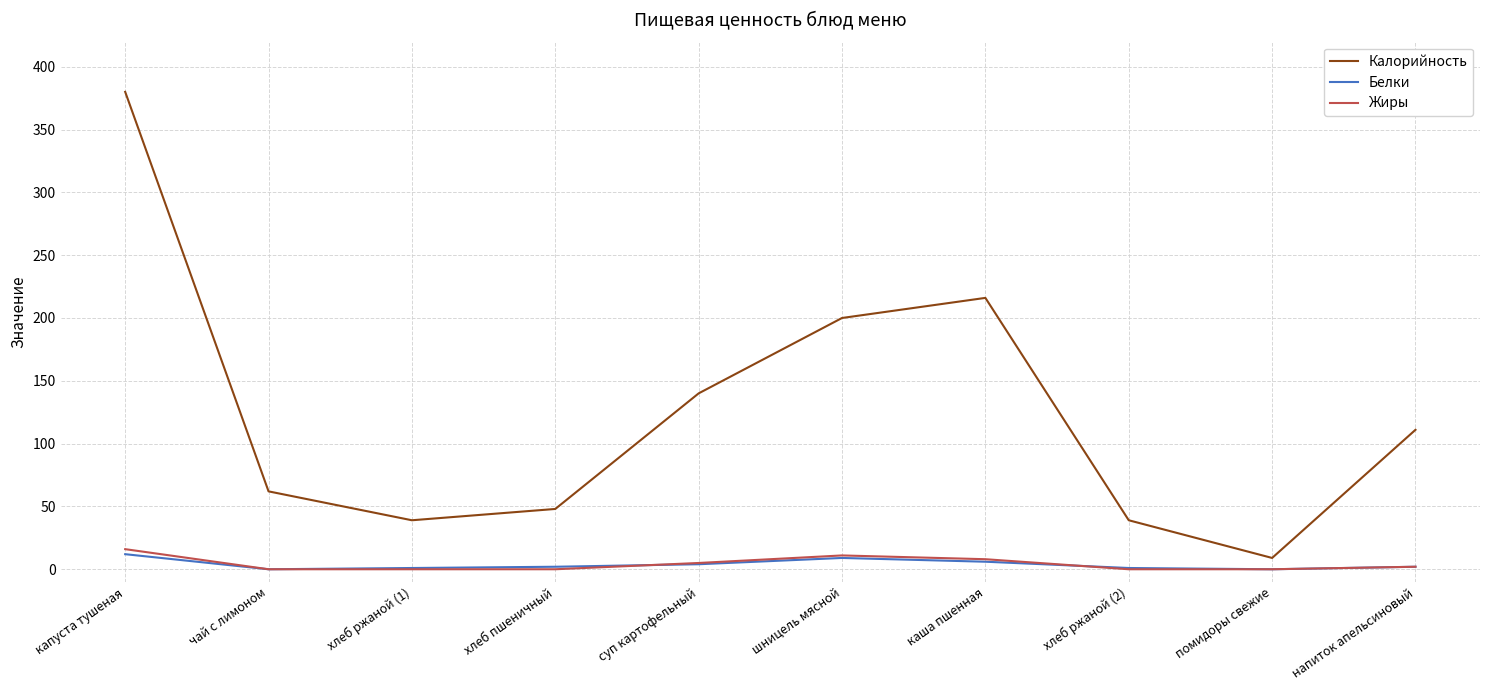

How many series are shown in this chart?

3